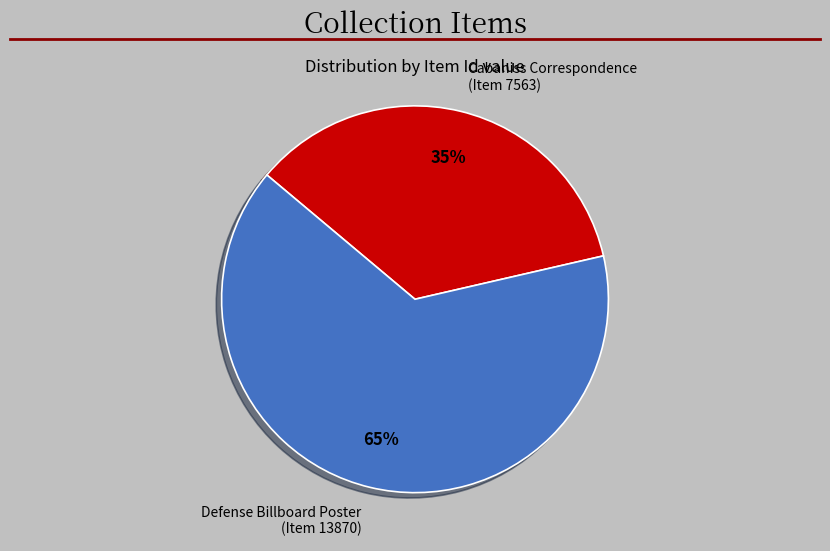

Which has a higher value, Defense Billboard Poster (Item 13870) or Cabaniss Correspondence (Item 7563)?

Defense Billboard Poster (Item 13870)